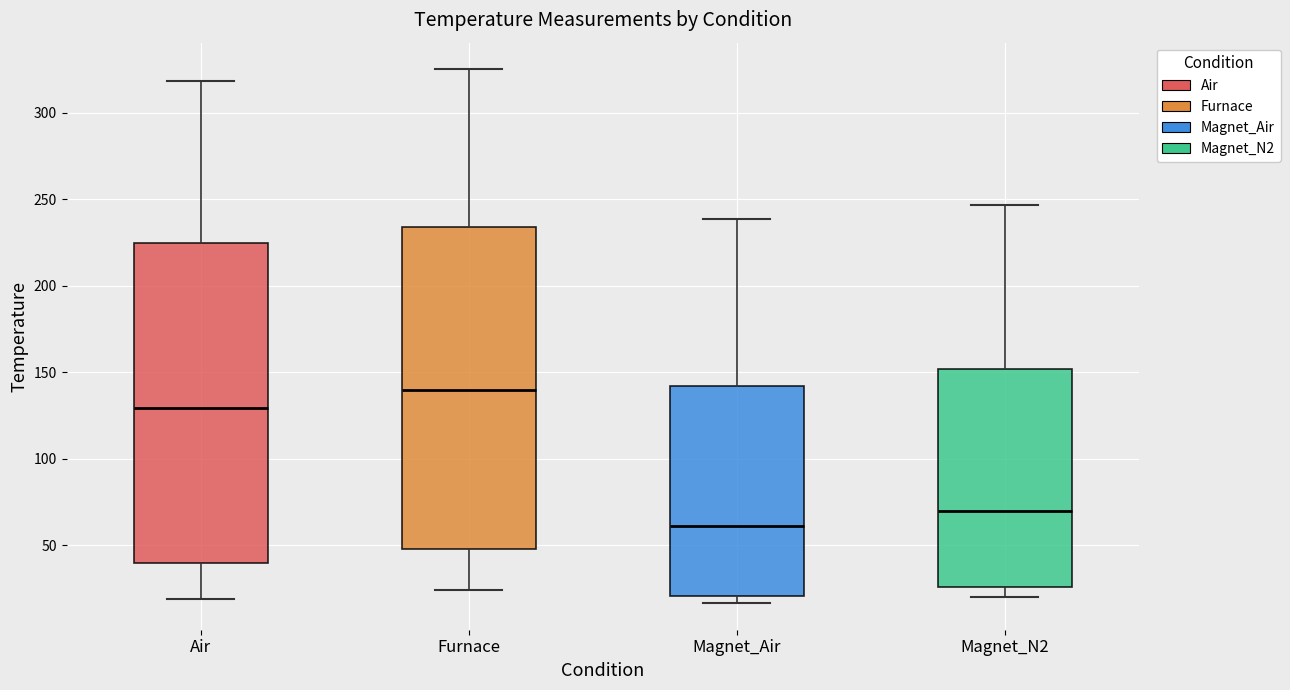

Where does the upper whisker of the box for Magnet_Air end on the y-axis? The values are not printed on the chart, so give them approximately, as read against the axis.

240